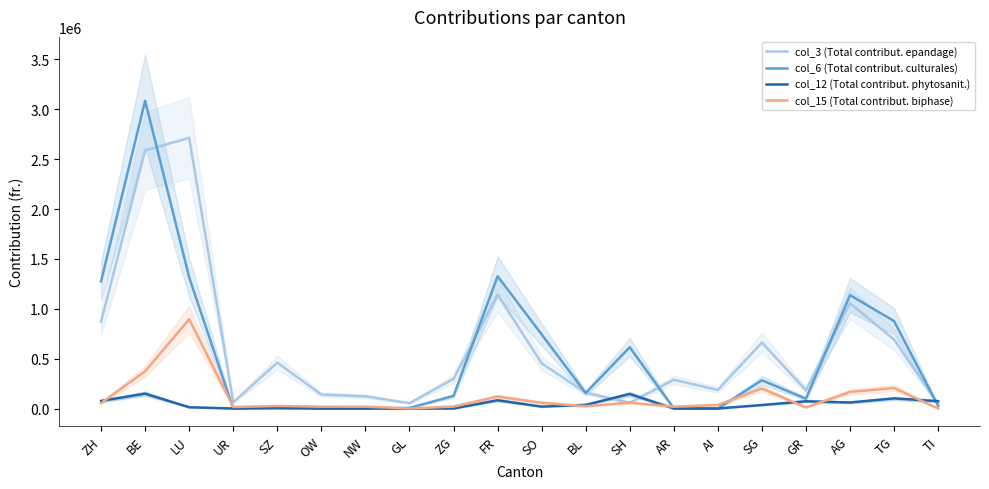

Between which two adjacent categories do col_12 (Total contribut. phytosanit.) and col_15 (Total contribut. biphase) first intersect?

ZH and BE